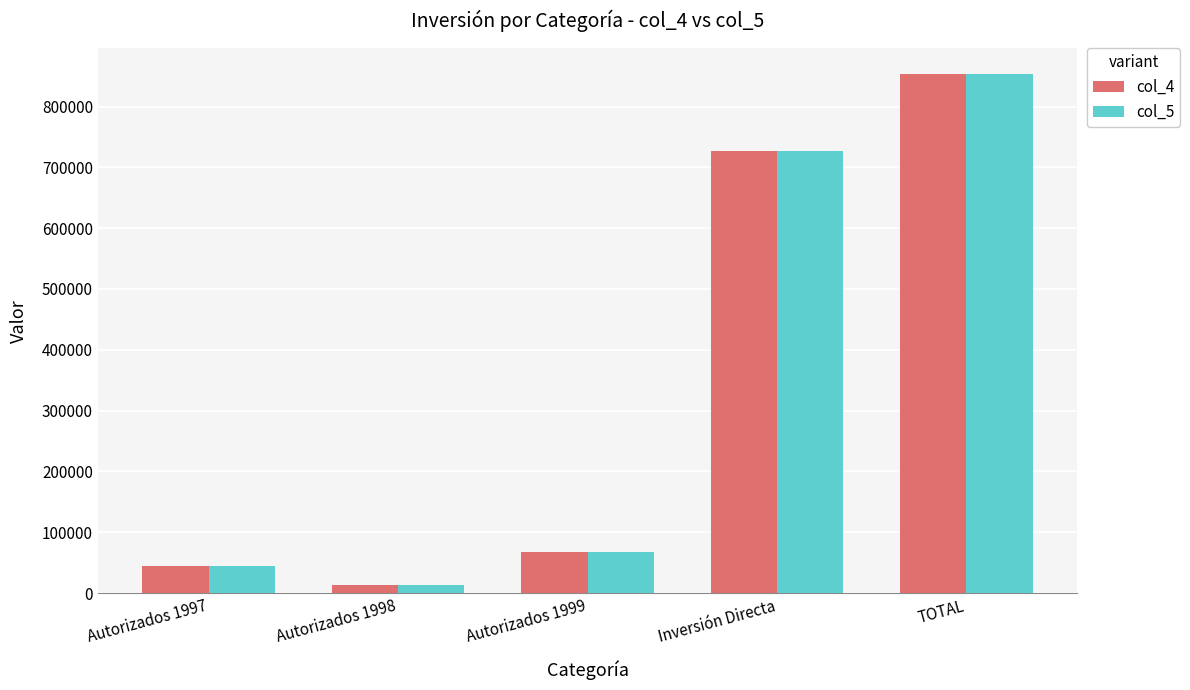

What is the value of the col_5 bar at the 2nd from the left?

13438.3